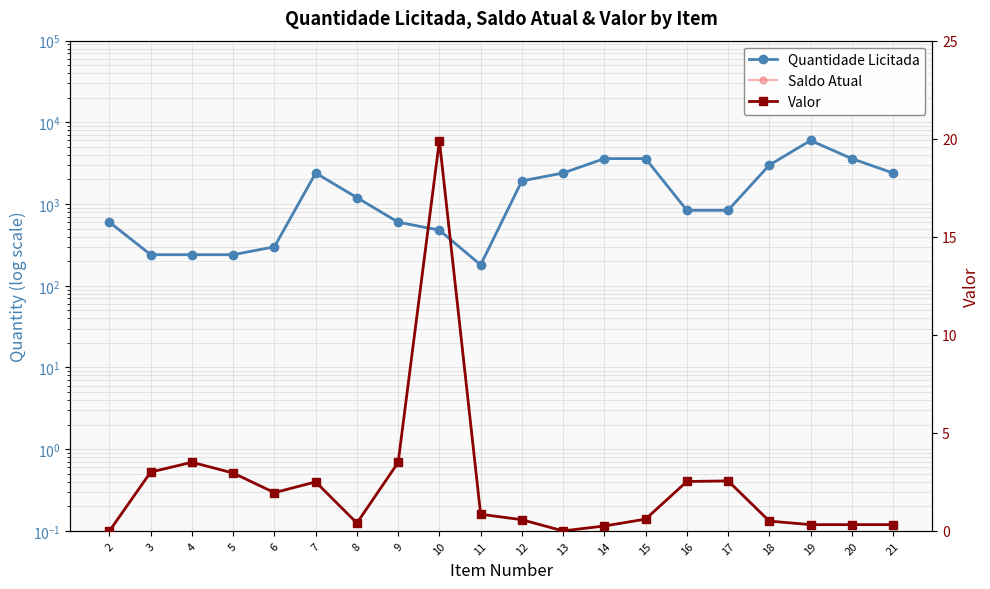

How many data points does each series have?

20